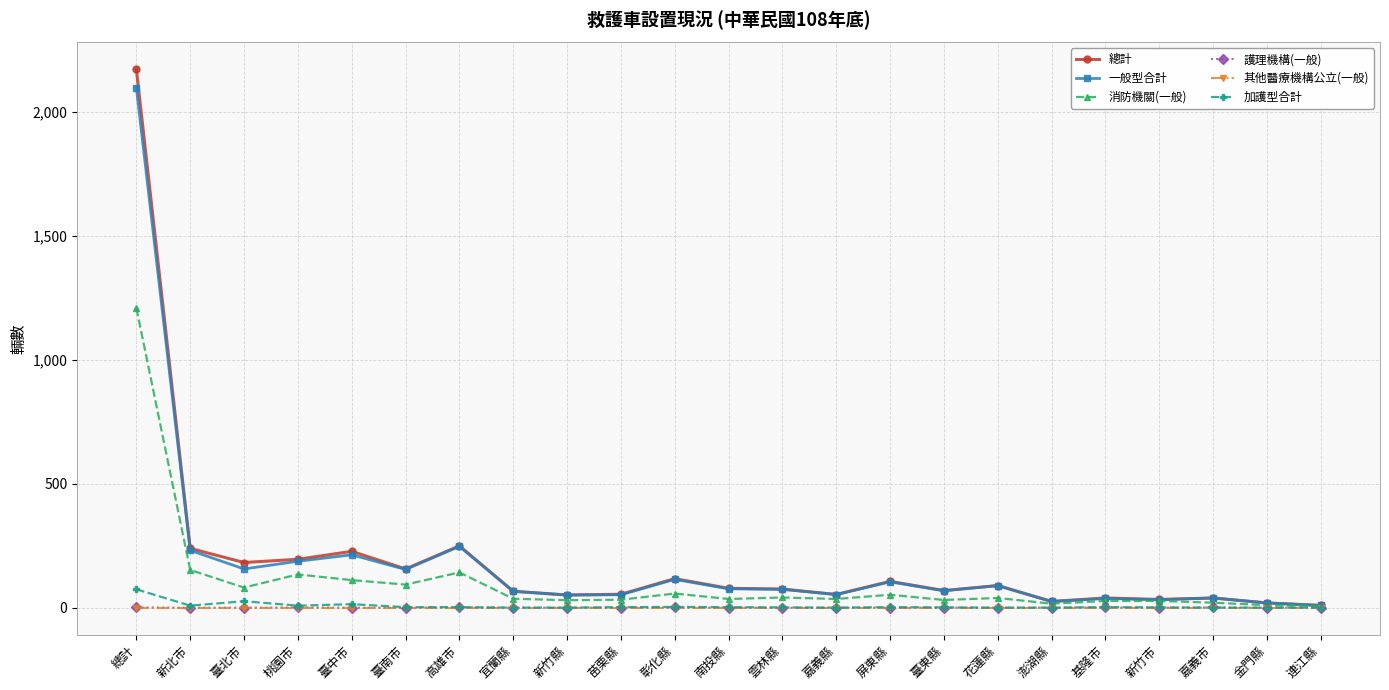

What is the spread (max minus min) of values at 花蓮縣?

89